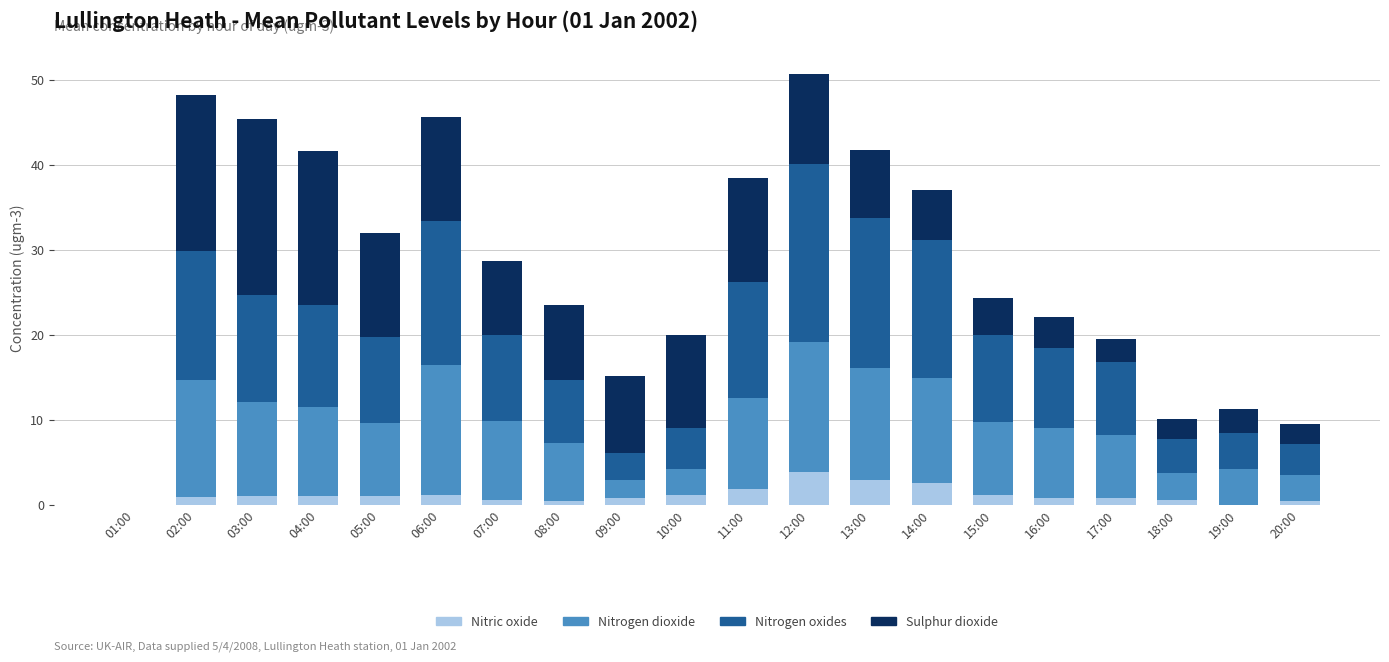

The value of Nitric oxide at 15:00 is 1.1. True or false?

True